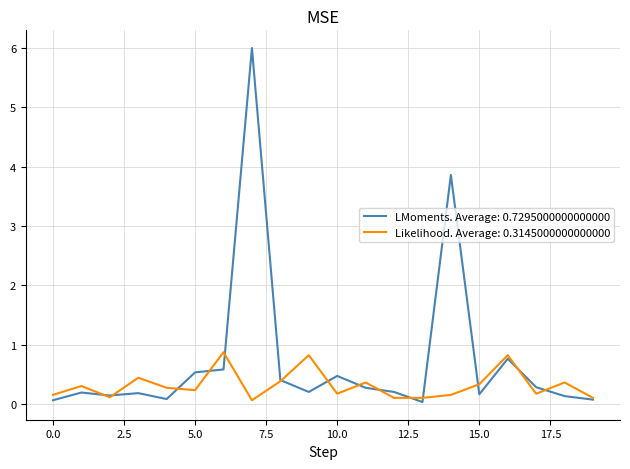

Rank the series by their average value, from lowest to highest.

Likelihood. Average: 0.3145000000000000, LMoments. Average: 0.7295000000000000